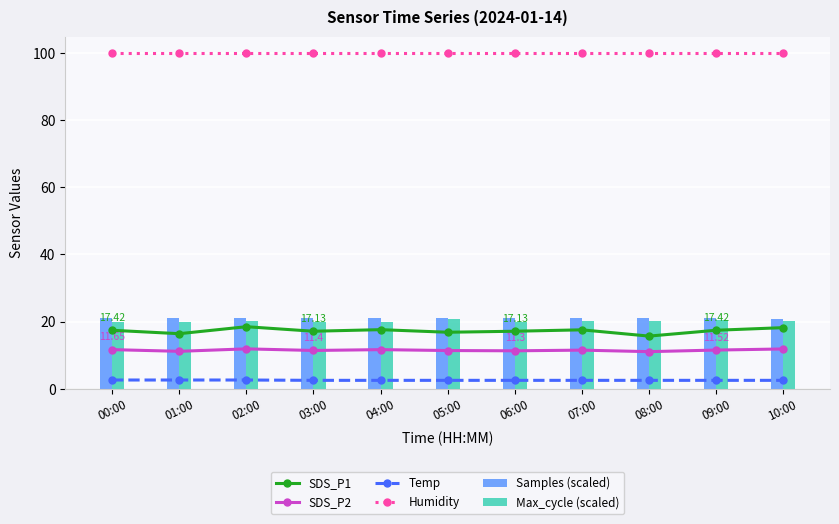

Count the number of categories in the chart.

11